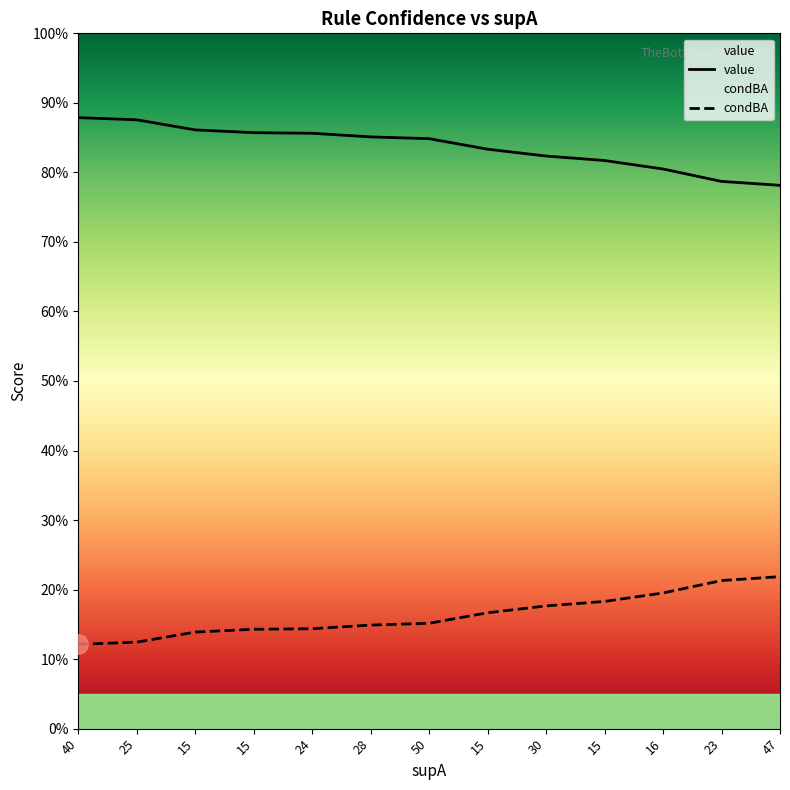

Reading right to left, what are all the values shown in this chart?

value: 0.8	0.8	0.8	0.8	0.8	0.8	0.8	0.9	0.9	0.9	0.9	0.9	0.9
condBA: 0.2	0.2	0.2	0.2	0.2	0.2	0.2	0.1	0.1	0.1	0.1	0.1	0.1